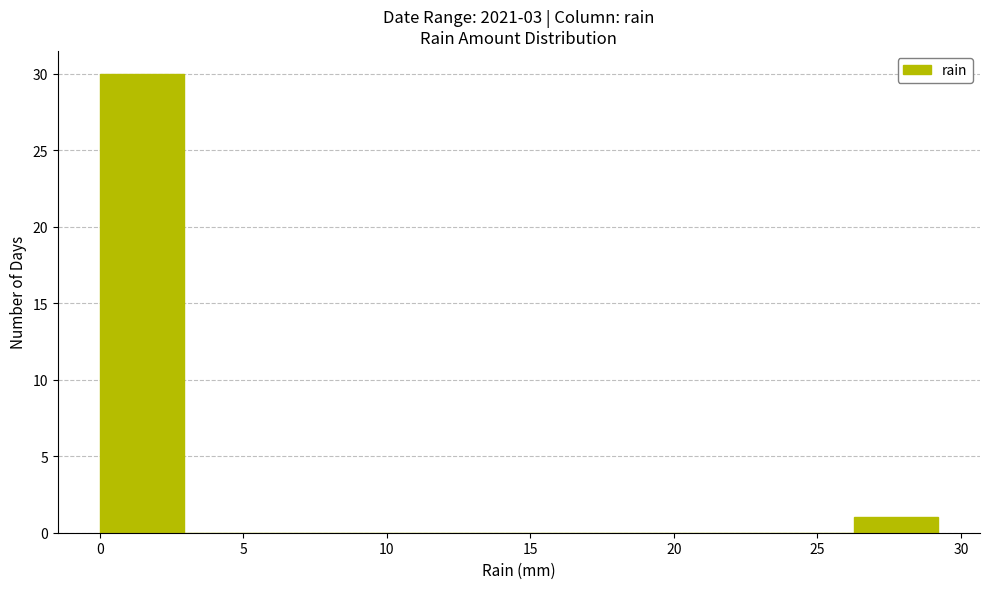

Reading left to right, transcribe this chart: for each bar, give the range it covers on the x-axis and its height. Neither the bar edges nor the heights are printed on the chart, so give them approximately, as read against the axes.

0.0 to 3.0: 30
3.0 to 6.0: 0
6.0 to 9.0: 0
9.0 to 11.5: 0
11.5 to 14.5: 0
14.5 to 17.5: 0
17.5 to 20.5: 0
20.5 to 23.5: 0
23.5 to 26.5: 0
26.5 to 29.0: 1